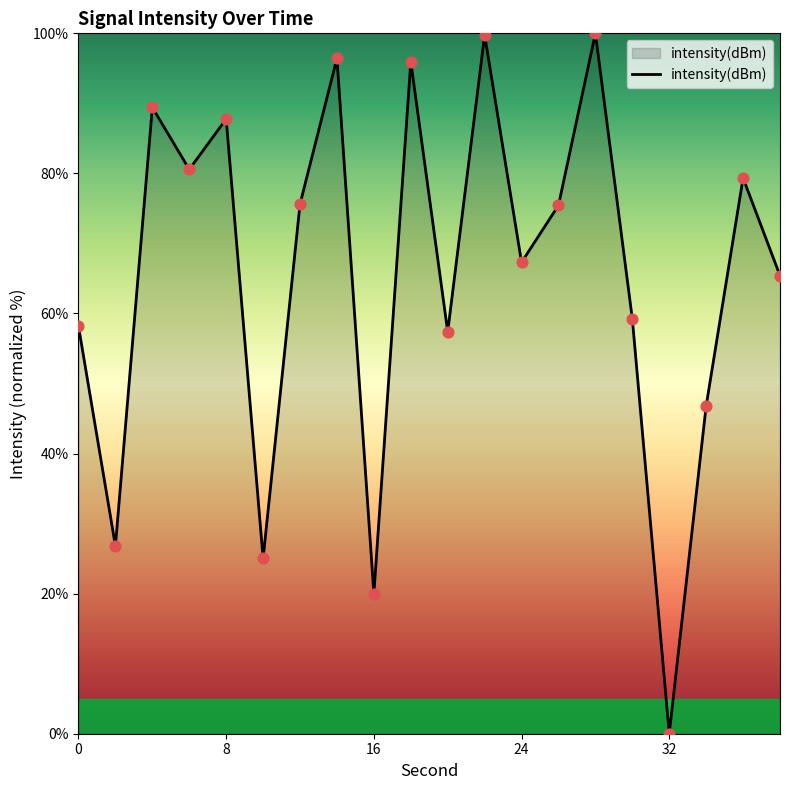

What is the greatest value displayed?

100.0